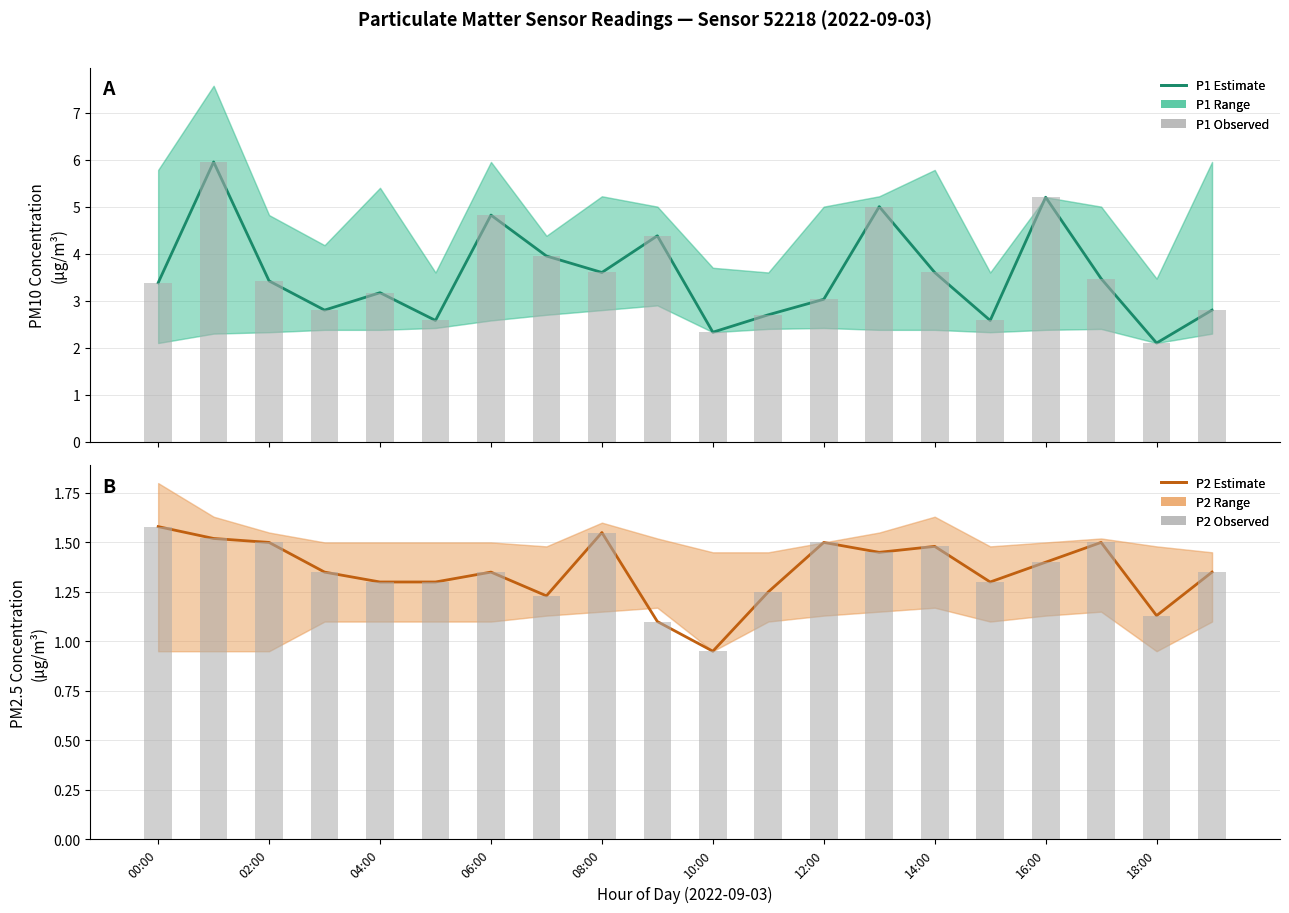

At how many categories does at least one series exceed 5?

2